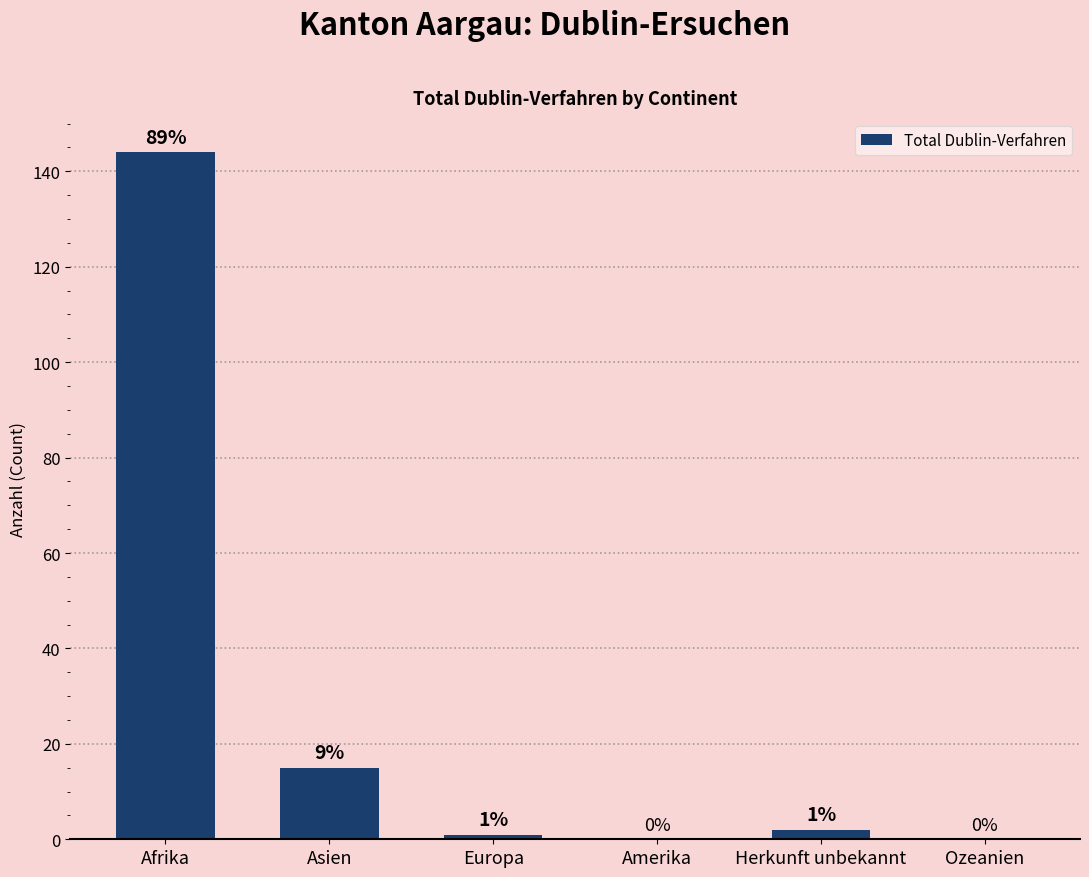

At which label is the value closest to 72?

Asien